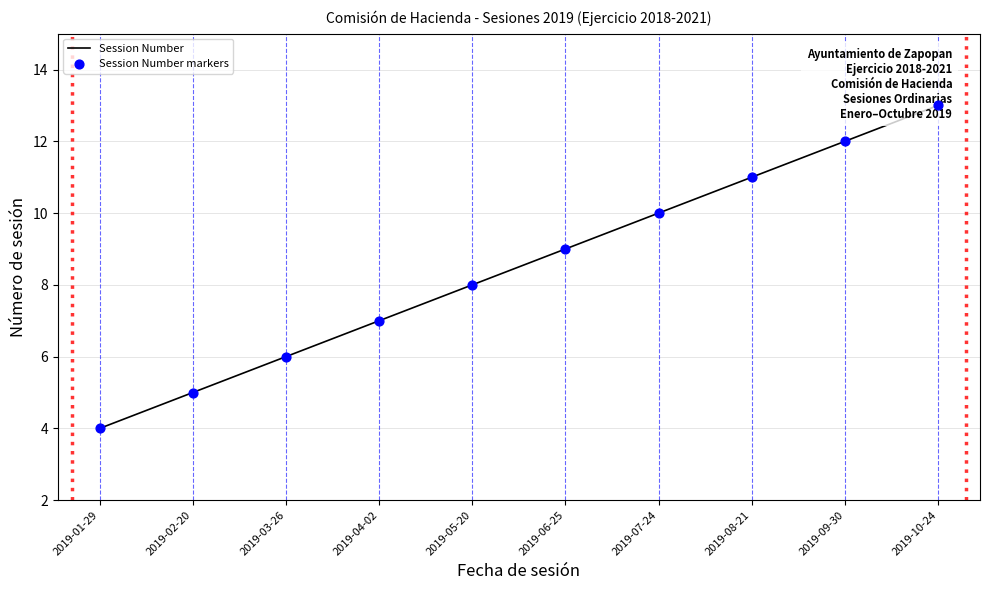

At which category is the sum across all series the highest?

2019-10-24